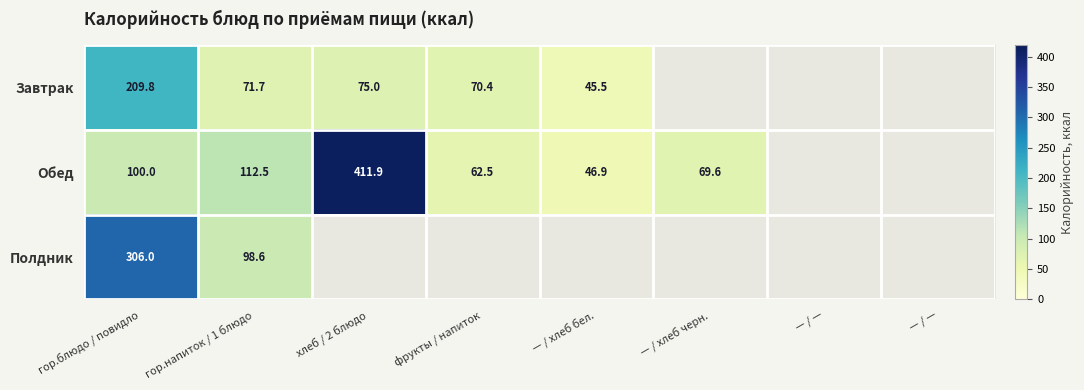

At how many categories does at least one series exceed 352?

1